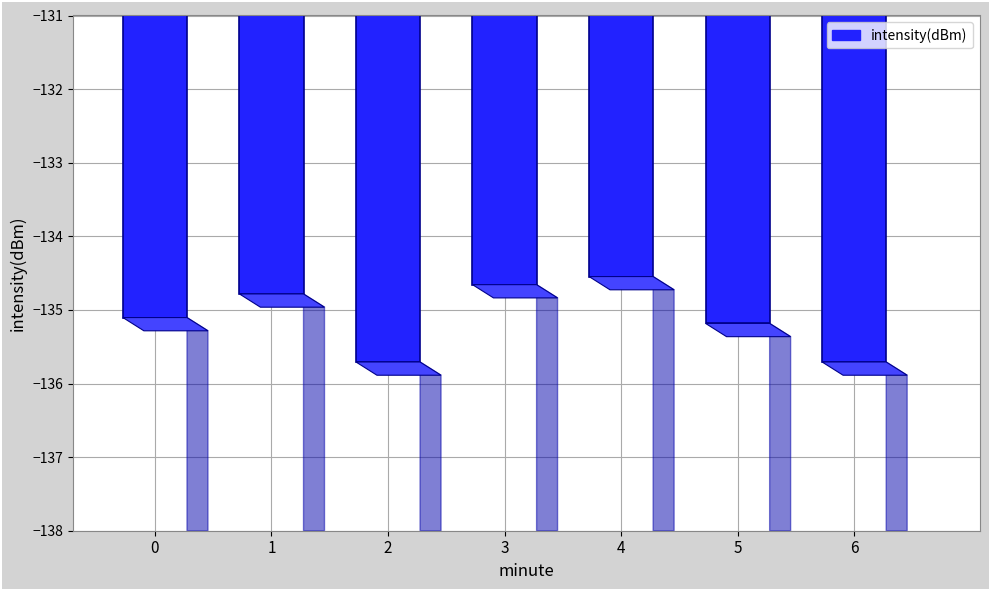

Read the value at 1.

-134.8